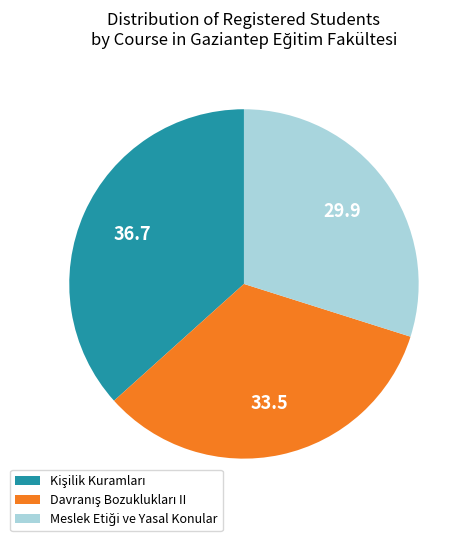

Does any single category account for the majority?

No